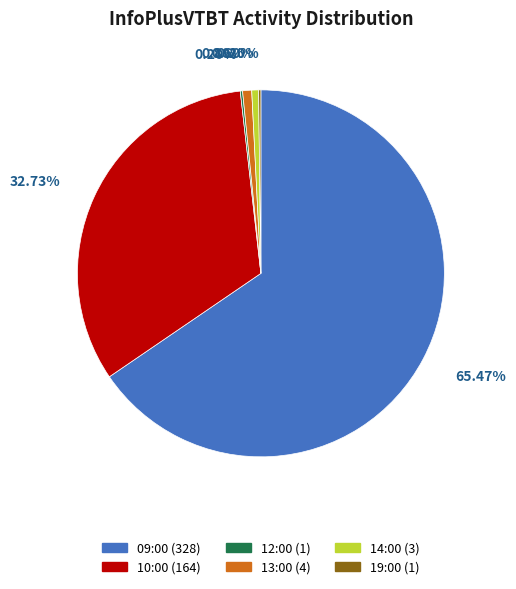

Between 13:00 and 09:00, which is larger?

09:00